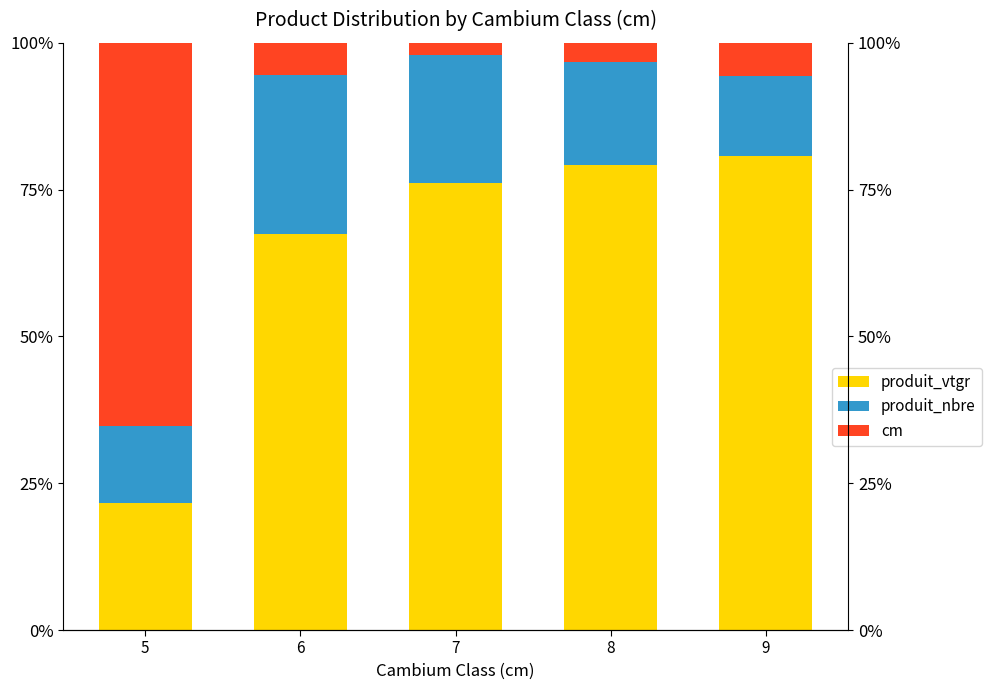

Reading left to right, transcribe all the data shown in this chart.

produit_vtgr: 21.7	67.4	76.1	79.3	80.8
produit_nbre: 13.1	27.2	21.9	17.5	13.6
cm: 65.3	5.4	2.0	3.3	5.6